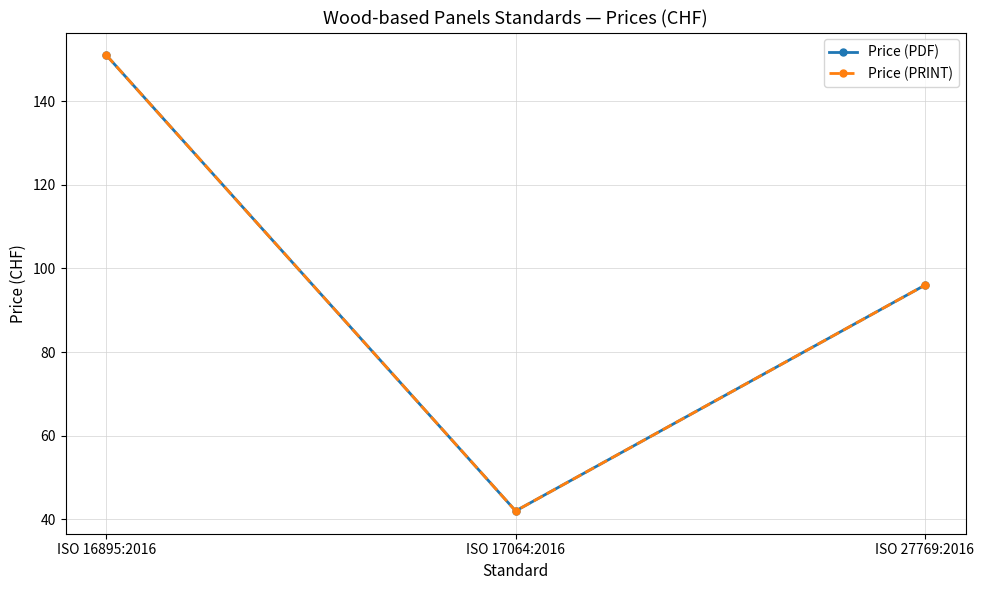

True or false: Price (PDF) has a value of 42 at ISO 17064:2016.

True